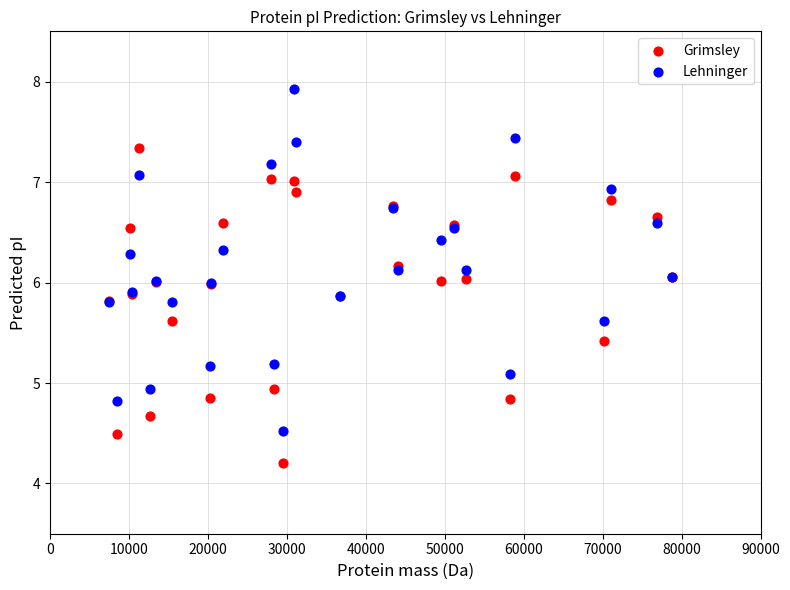

Which series has the largest Y range (max minus min)?

Lehninger